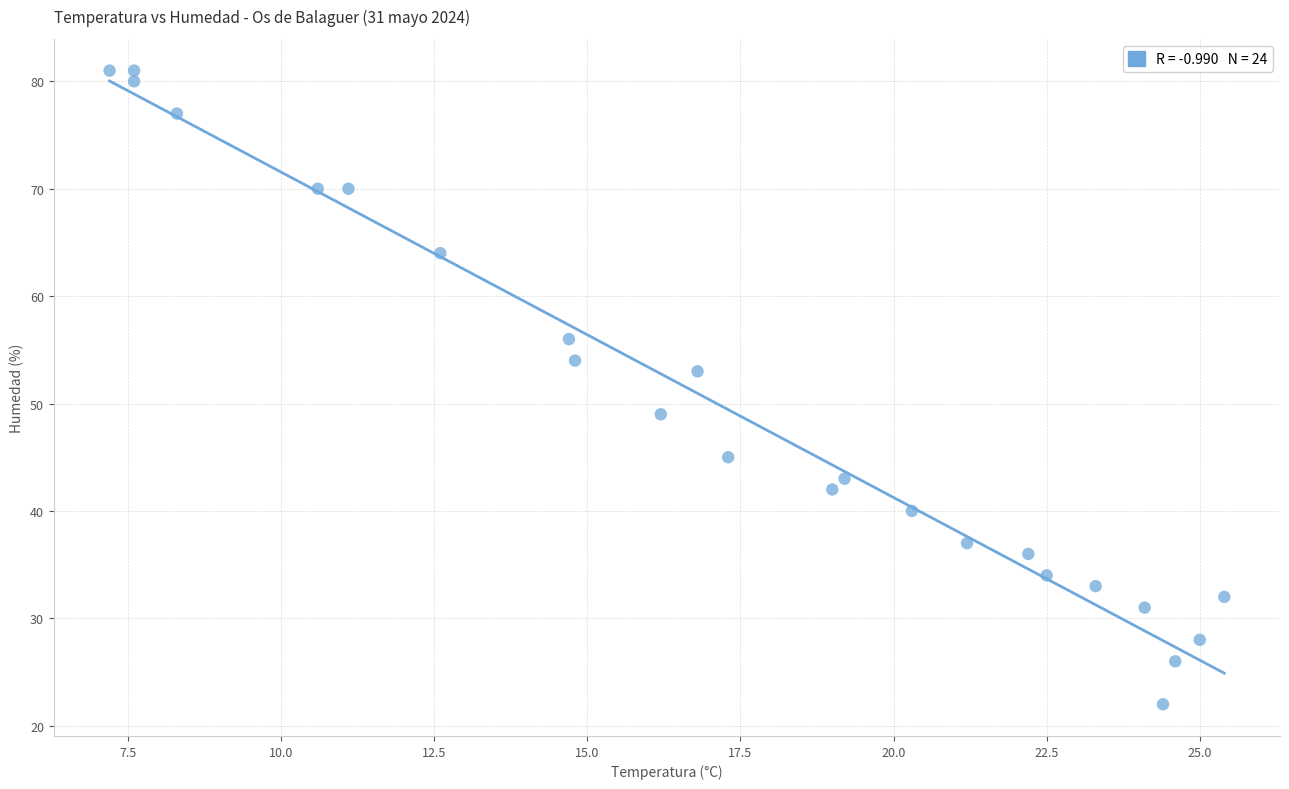

Count the number of points in this scatter plot.

24